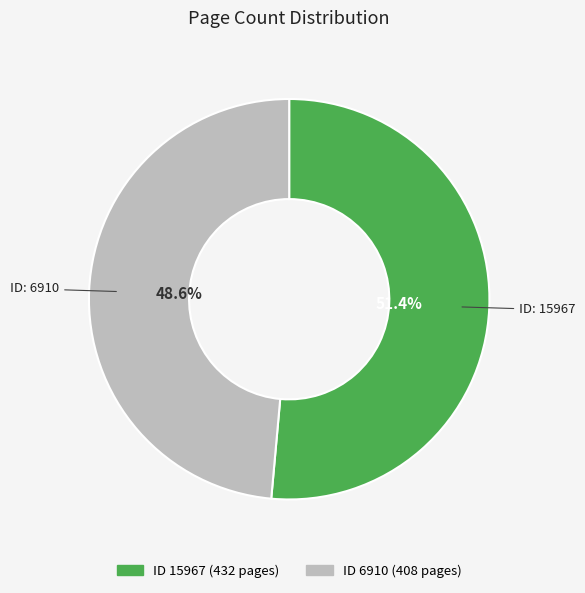

Is there a majority slice in this chart?

Yes